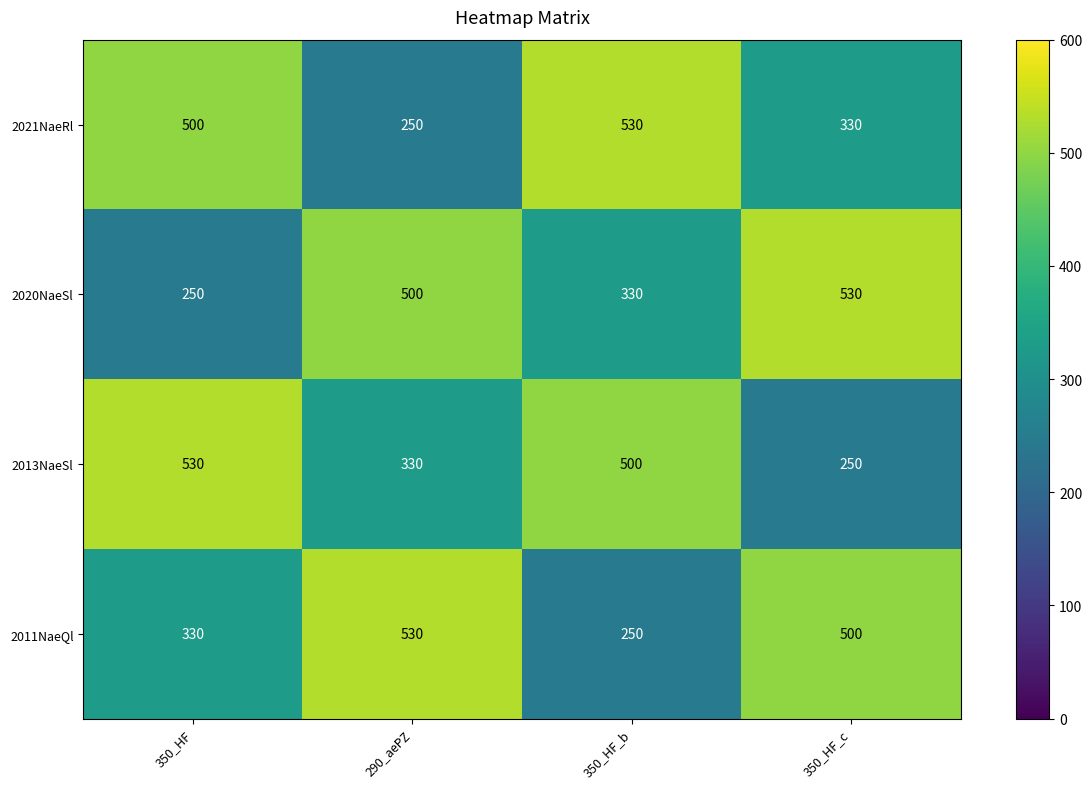

What is the approximate value of 2021NaeRl at 350_HF_c, to the nearest 5?

330